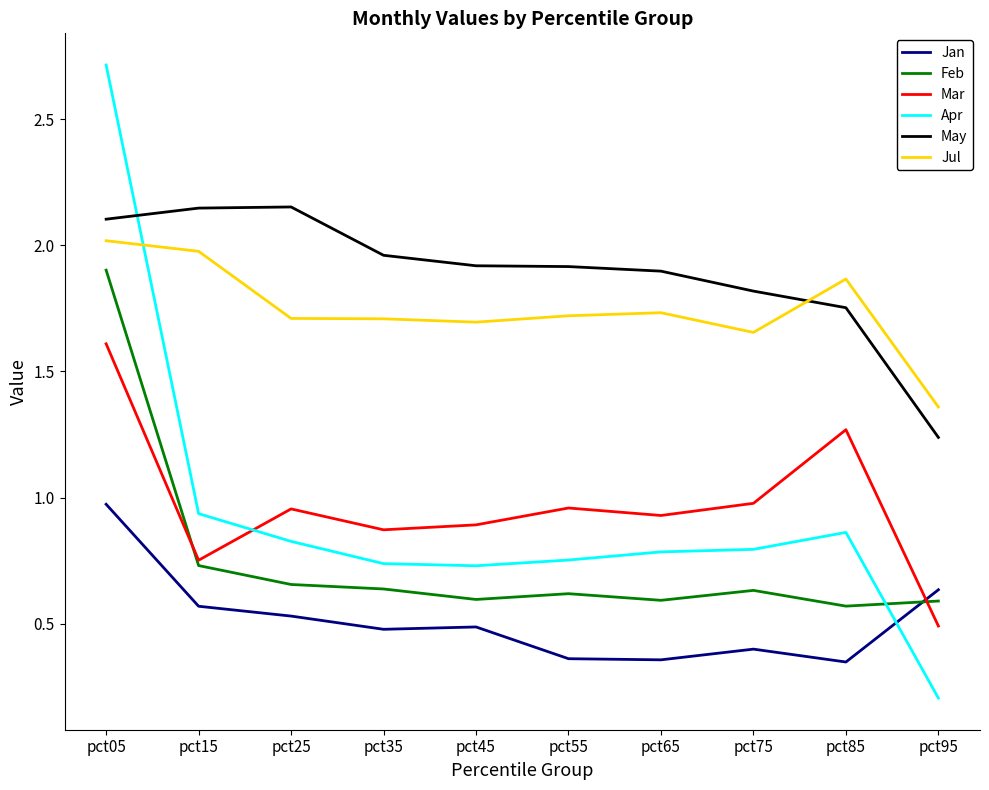

Does the chart display data point markers on the line(s)?

No